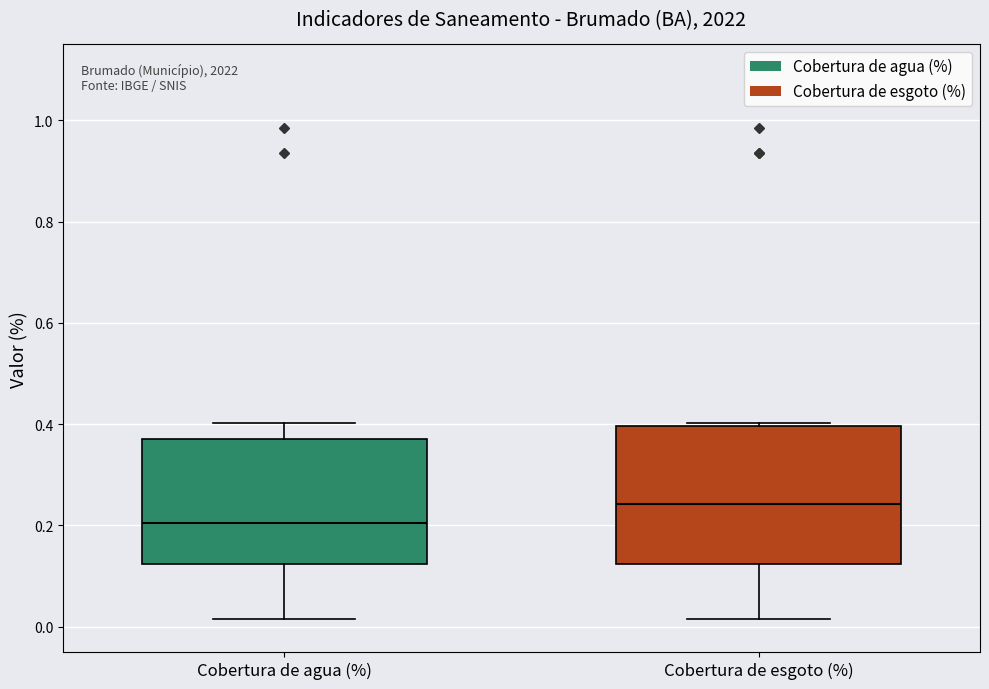

Reading left to right, transcribe this box plot: for each box, give where its median line is, the range the box spans, and where its two whiskers end, as read against the y-axis. The values are not printed on the chart, so give them approximately, as read against the axis.

Cobertura de agua (%): median 0.20, box 0.12 to 0.38, whiskers 0.02 to 0.40
Cobertura de esgoto (%): median 0.24, box 0.12 to 0.40, whiskers 0.02 to 0.40